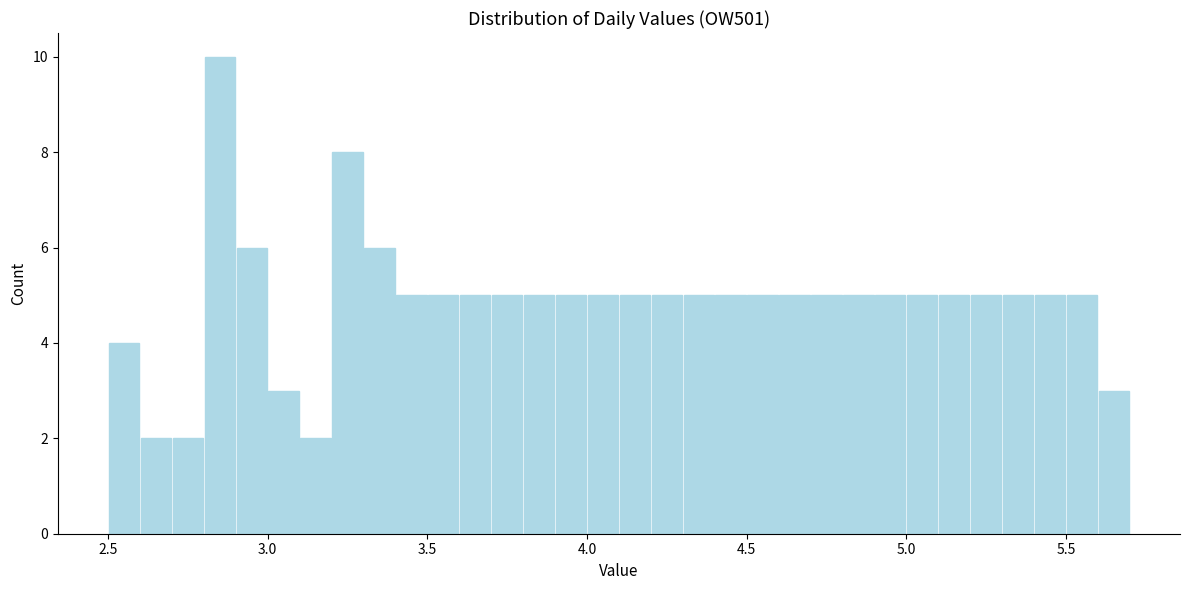

Read against the x-axis, roughly where is the centre of the tallest bar?

2.85